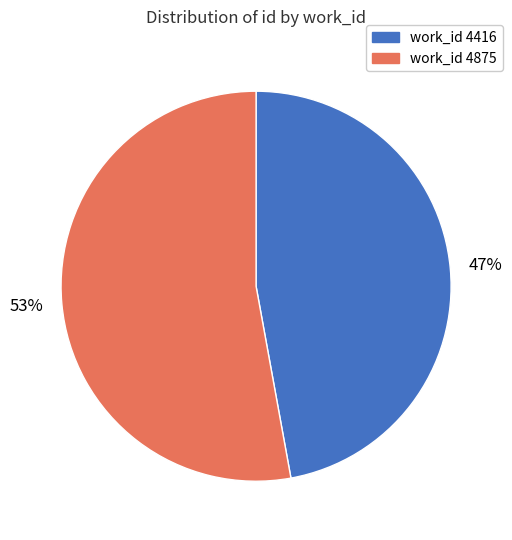

Is the sum of work_id 4875 and work_id 4416 greater than half?

Yes